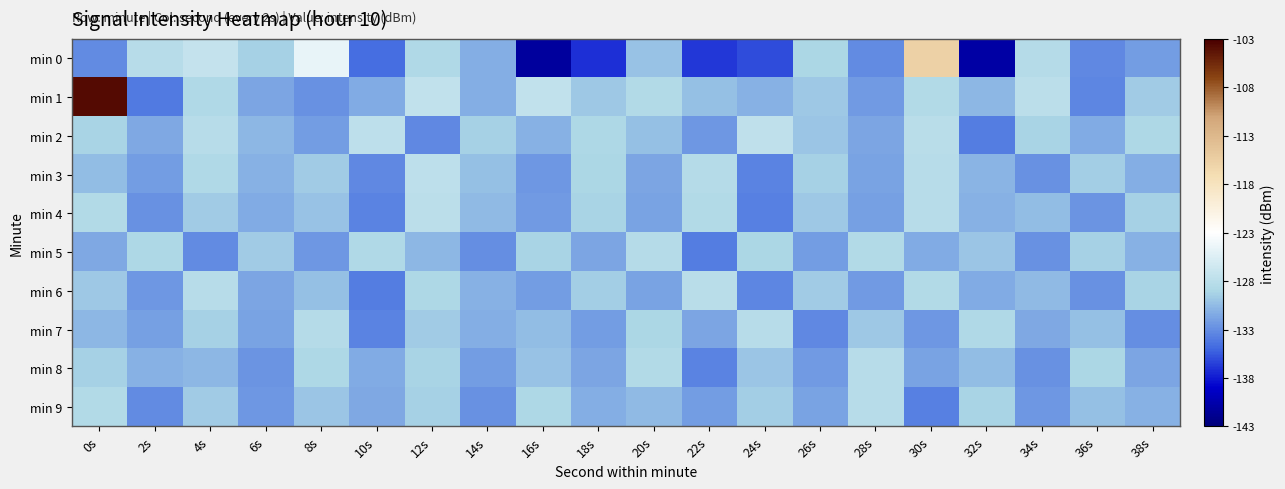

What is the total value across all series at 26s?

-1307.0